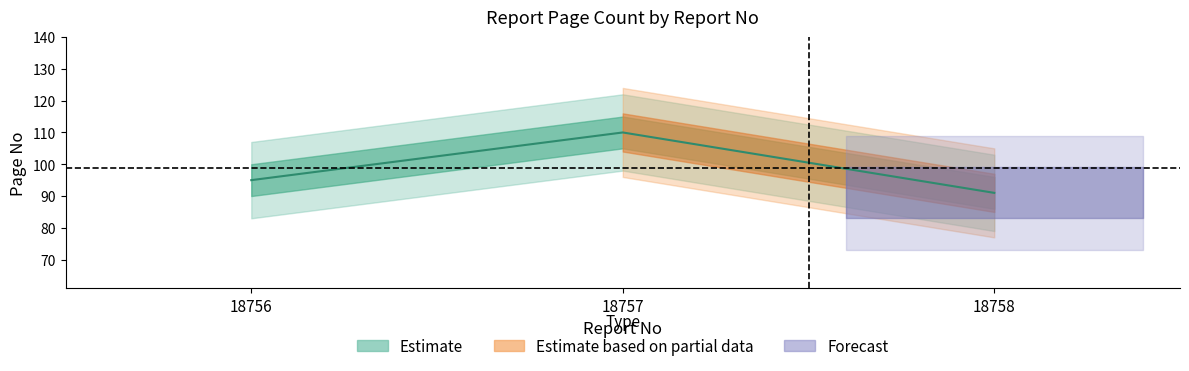

List the labels in order of value, largest first.

18757, 18756, 18758